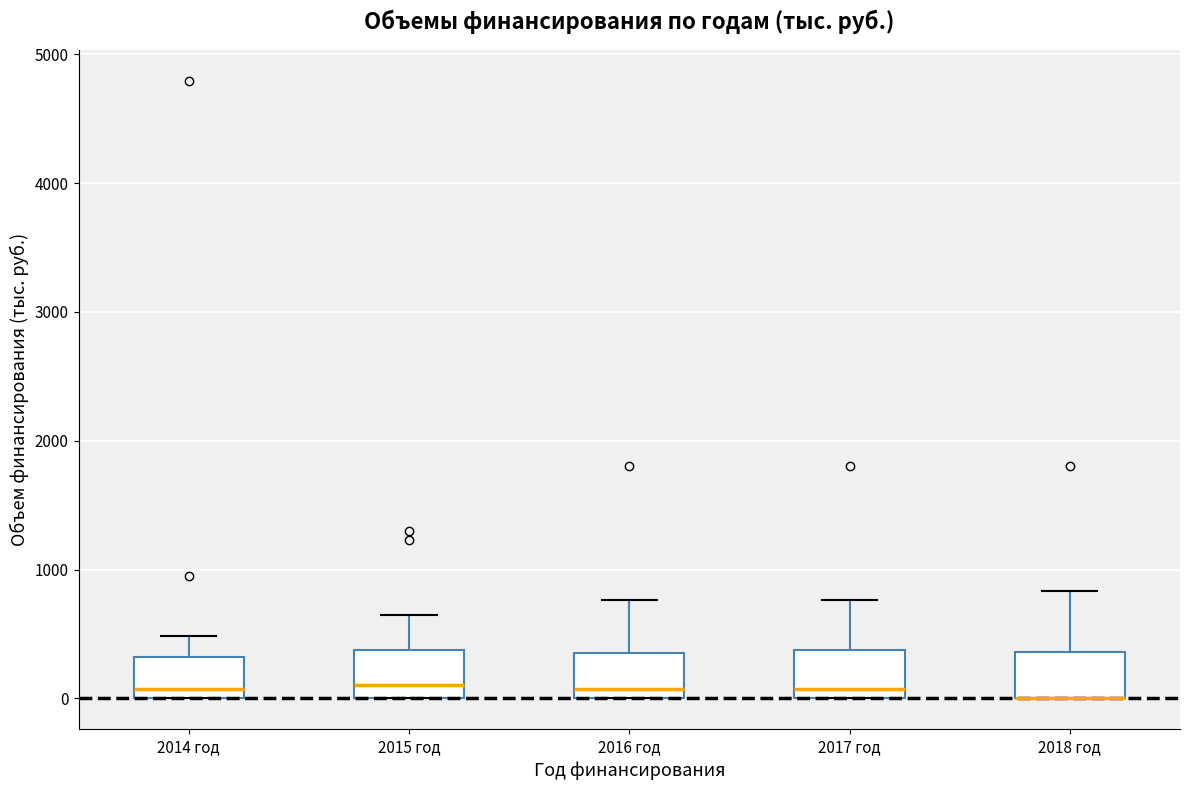

Reading left to right, read every box against the y-axis: the position of its median line, the range the box covers, and the ends of its whiskers. The values are not printed on the chart, so give them approximately, as read against the axis.

2014 год: median 100, box 0 to 300, whiskers 0 to 500
2015 год: median 100, box 0 to 400, whiskers 0 to 600
2016 год: median 100, box 0 to 400, whiskers 0 to 800
2017 год: median 100, box 0 to 400, whiskers 0 to 800
2018 год: median 0 (drawn on the box's lower edge), box 0 to 400, whiskers 0 to 800